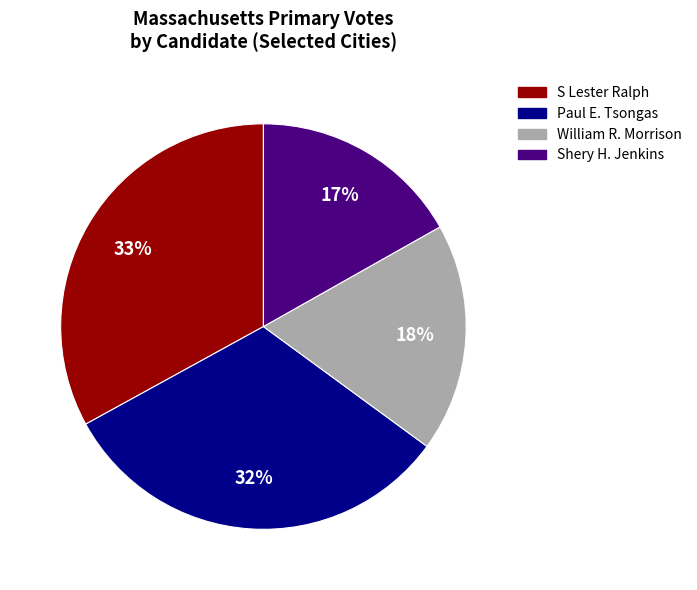

To the nearest percent, what is the difference between the largest and smallest slice percentages?

16%